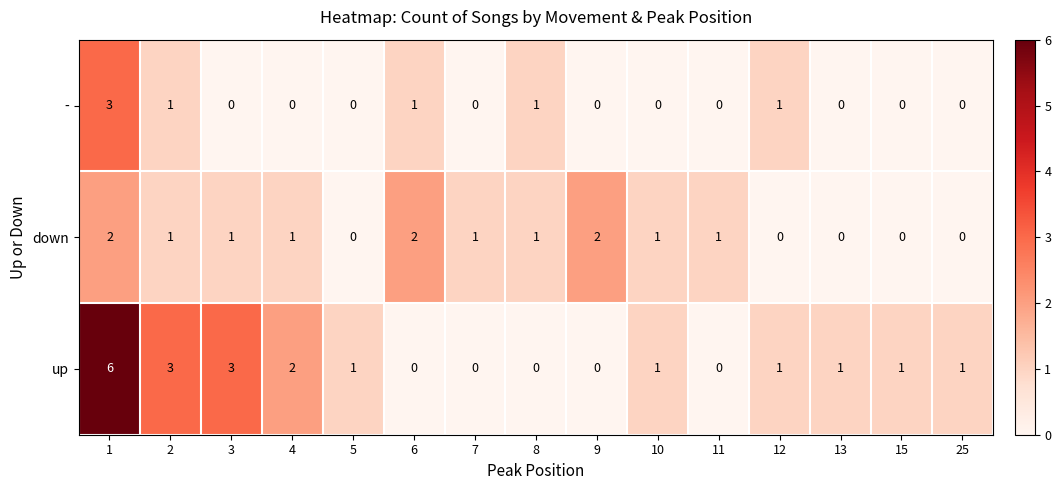

List the series in order of their overall mean, highest first.

up, down, -